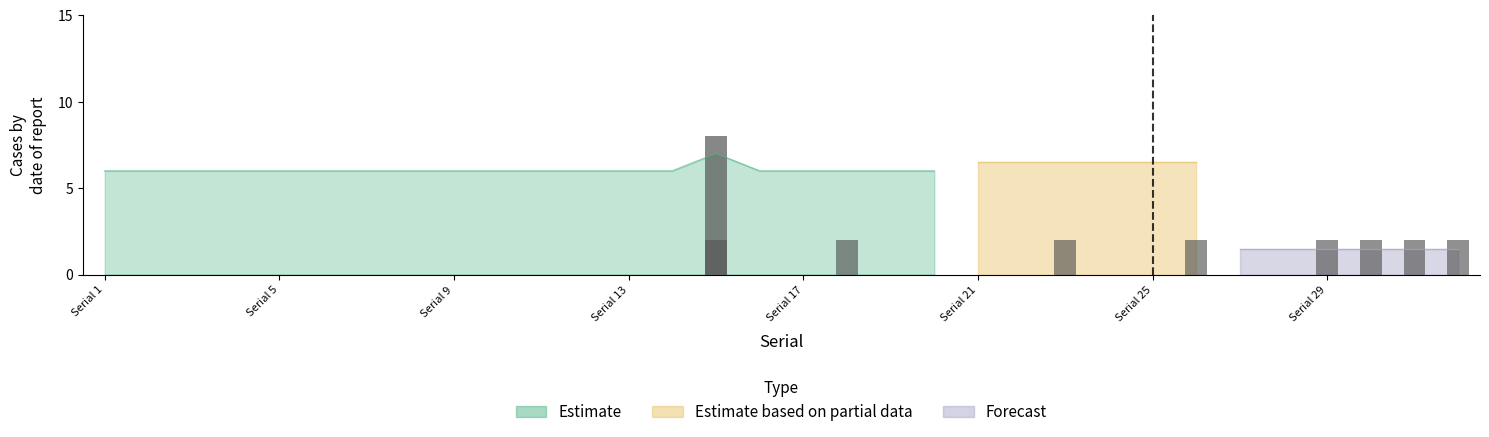

Between Serial 4 and Serial 14, which series saw the biggest shift?

Estimate